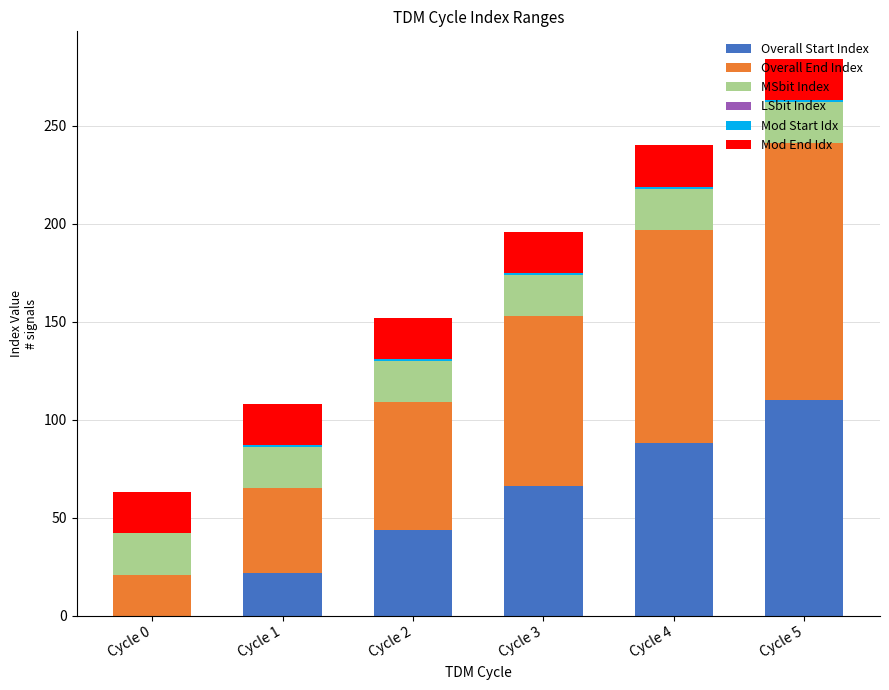

Does the chart contain stacked bars?

Yes